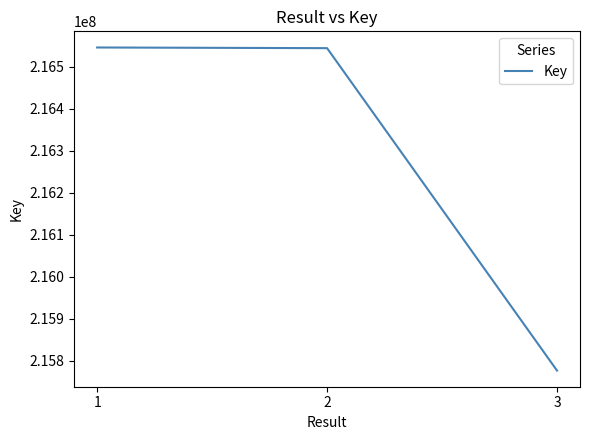

What is the difference between the values at 2 and 3?

767792